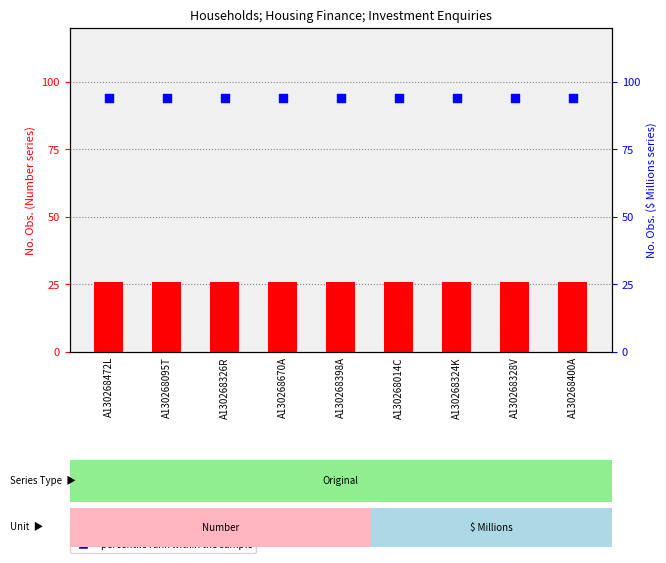

Is the value of percentile rank within the sample at A130268014C greater than the value of count at A130268670A?

Yes